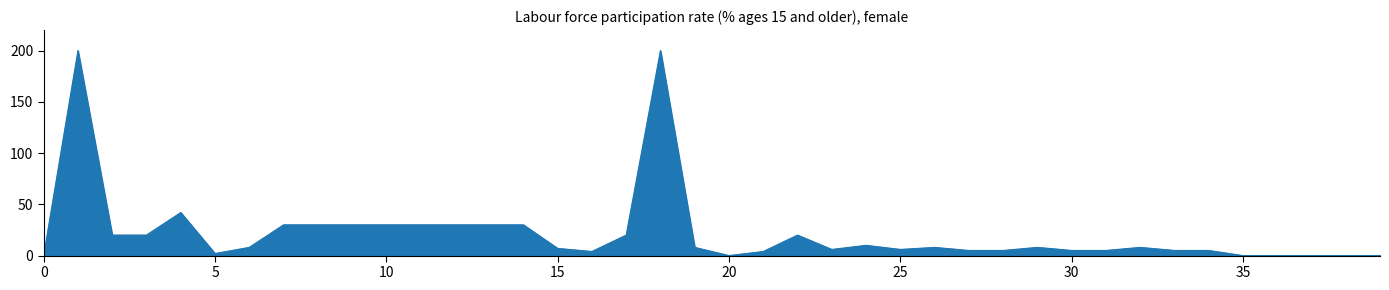

What is the difference between the maximum and minimum values?

200